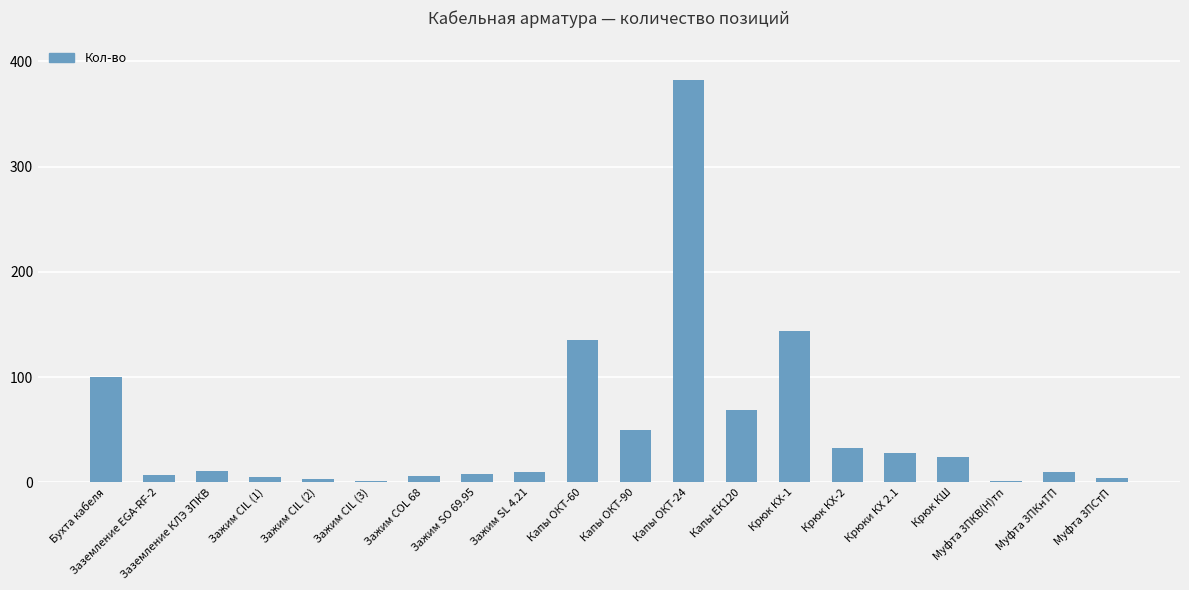

At which label is the value closest to 191?

Крюк КХ-1